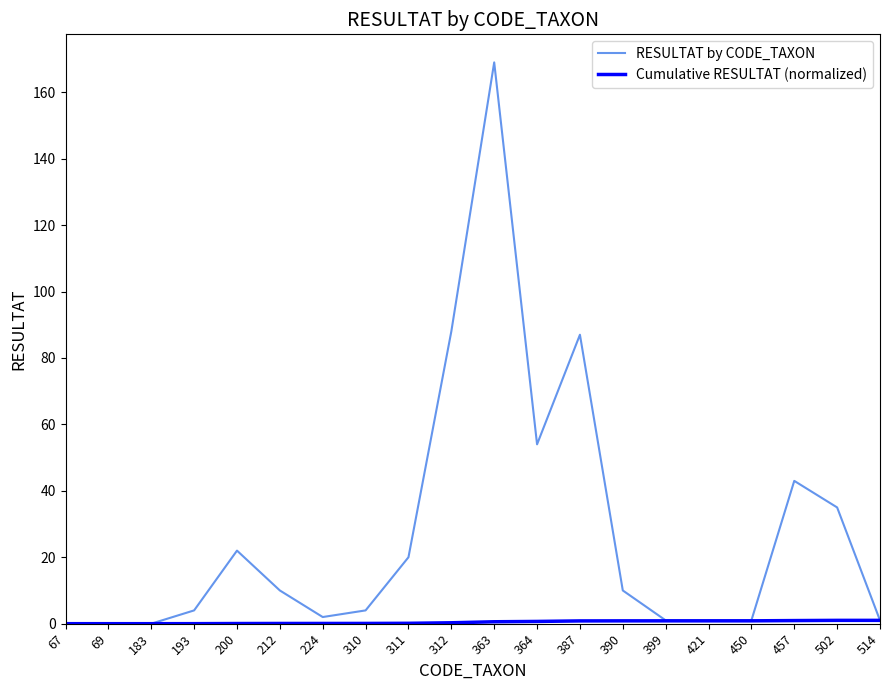

Which series has the largest range (max minus min)?

RESULTAT by CODE_TAXON